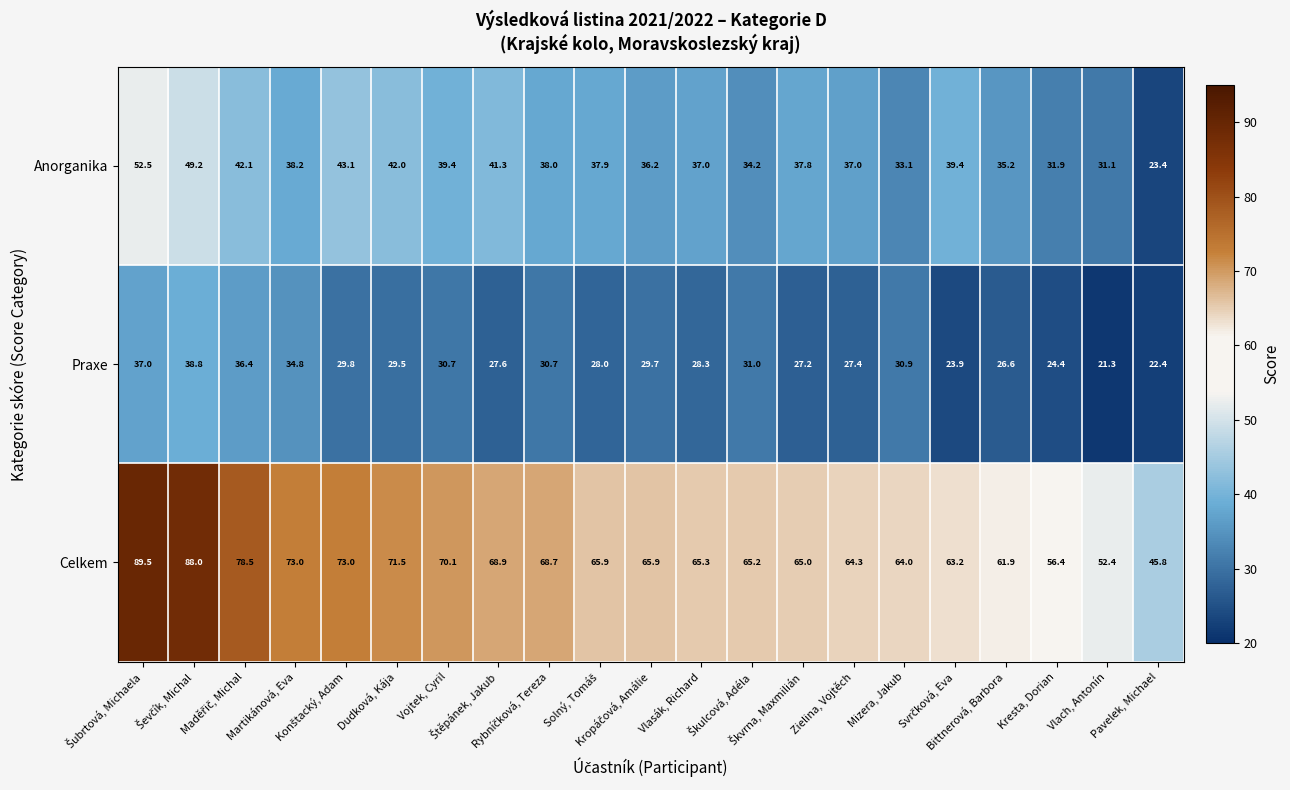

What is the difference between the maximum and minimum values in the Anorganika series?

29.1